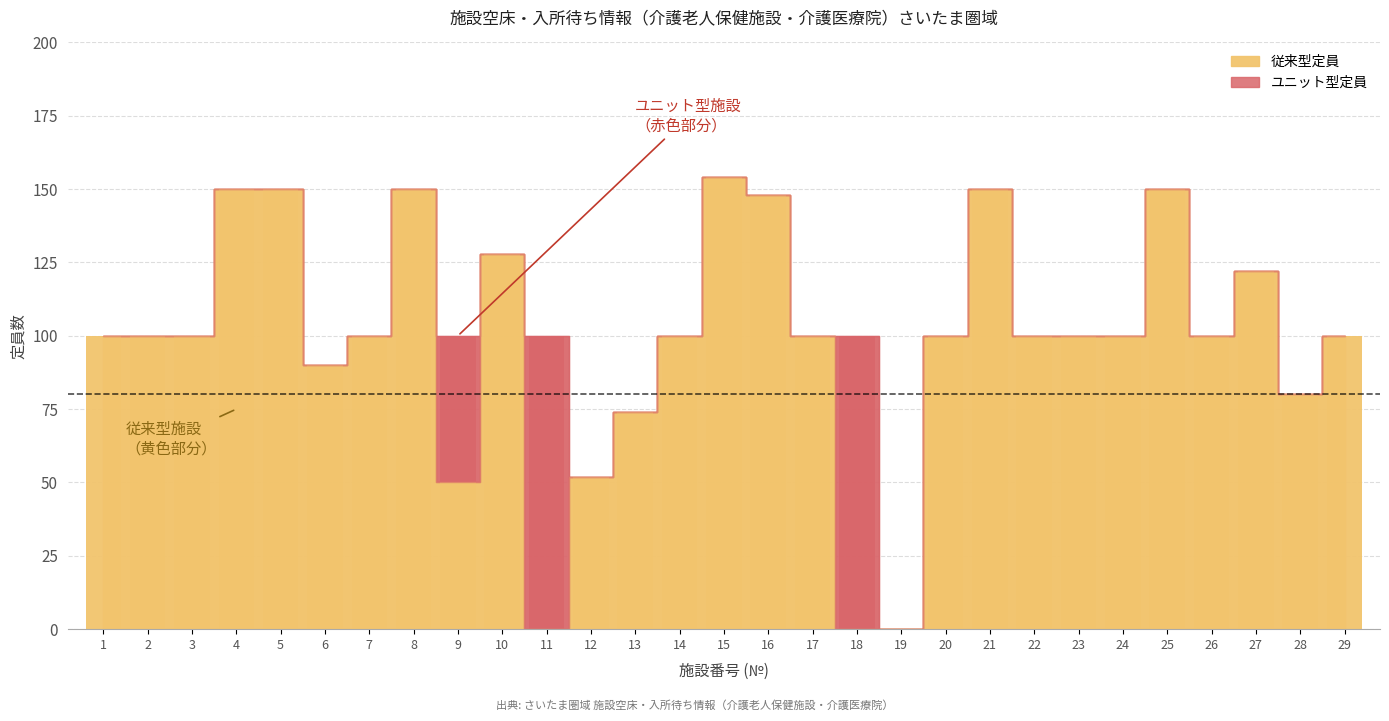

What is the difference between the maximum and second lowest values in the 従来型定員 series?

154